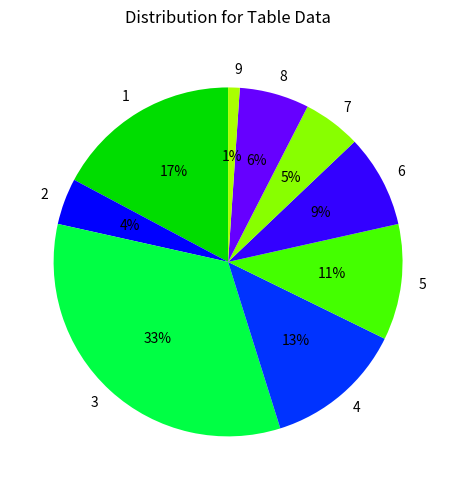

Which slice is the largest?

3